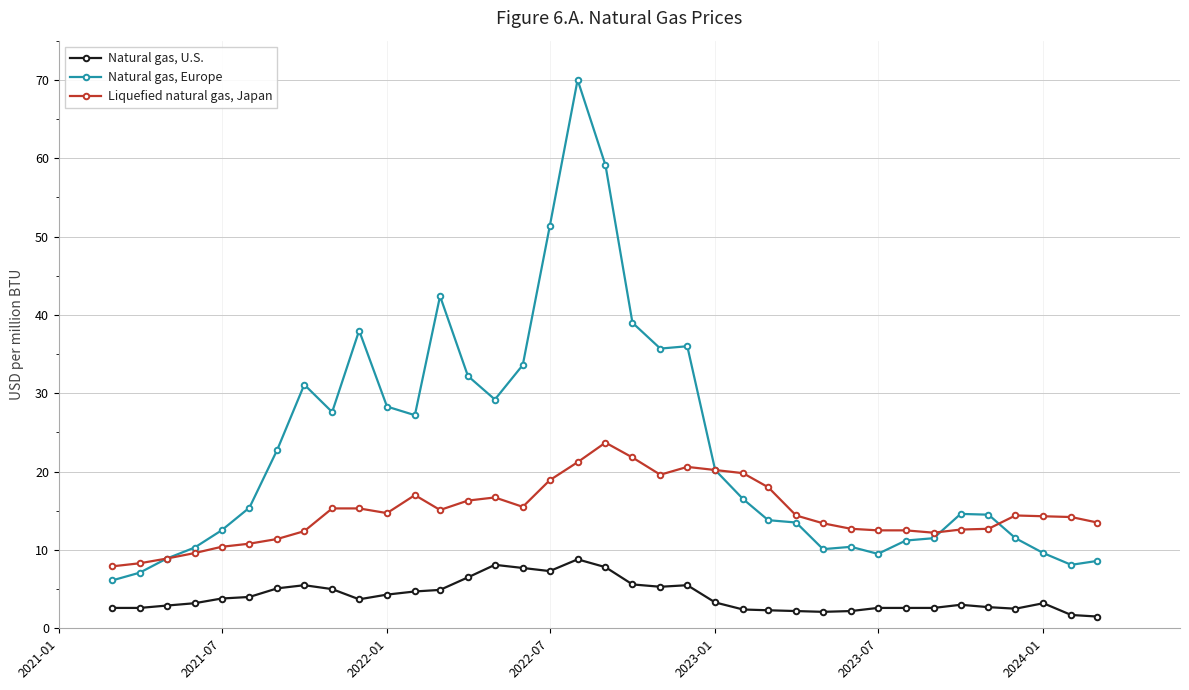

List the series in order of their peak value, highest first.

Natural gas, Europe, Liquefied natural gas, Japan, Natural gas, U.S.